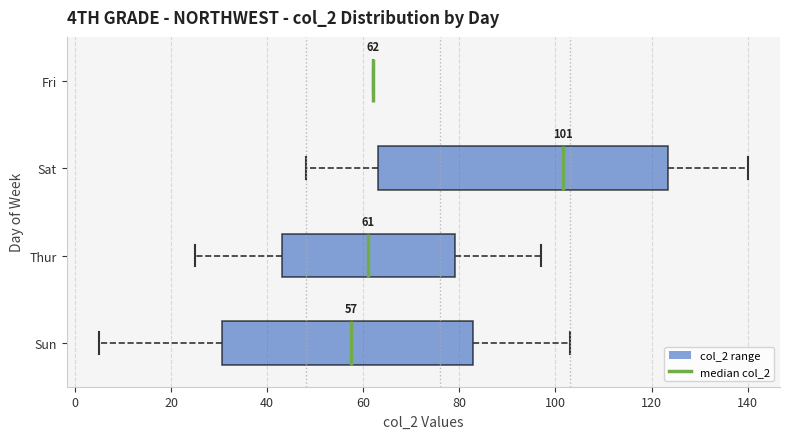

Comparing the boxes themselves (not the whiskers), which one is the widest?

Sat